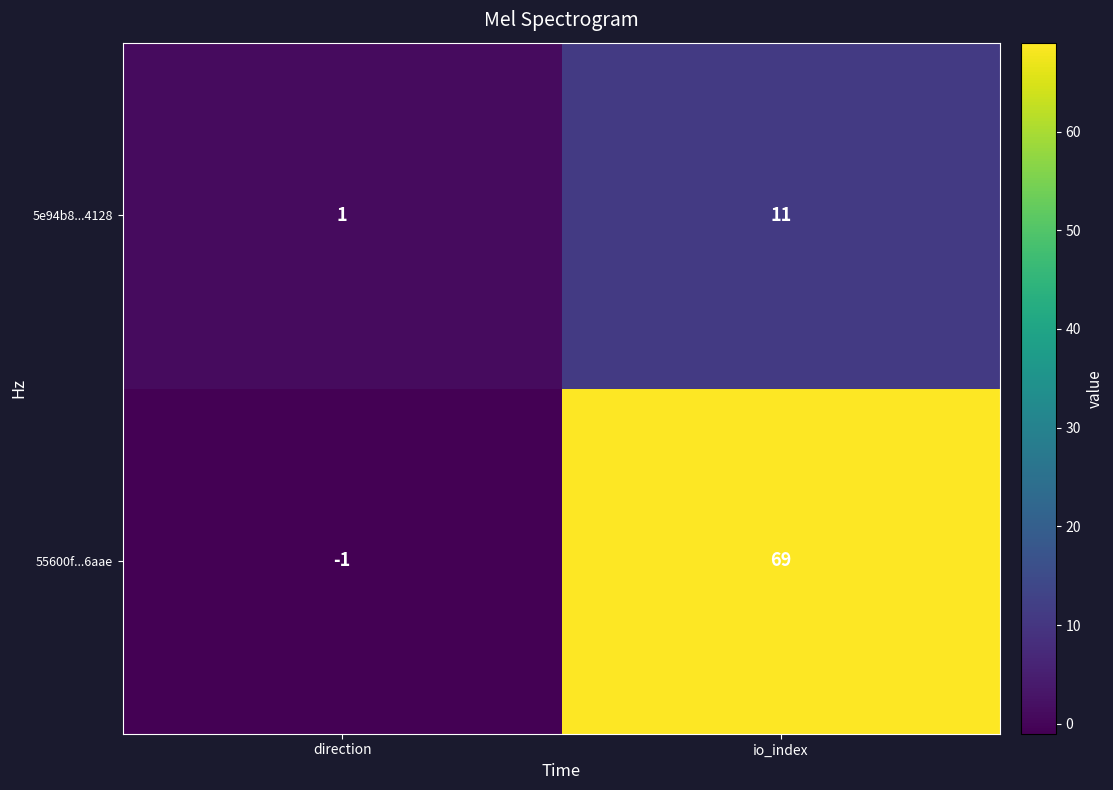

Reading left to right, extract all data points from this chart.

5e94b8...4128: 1	11
55600f...6aae: -1	69